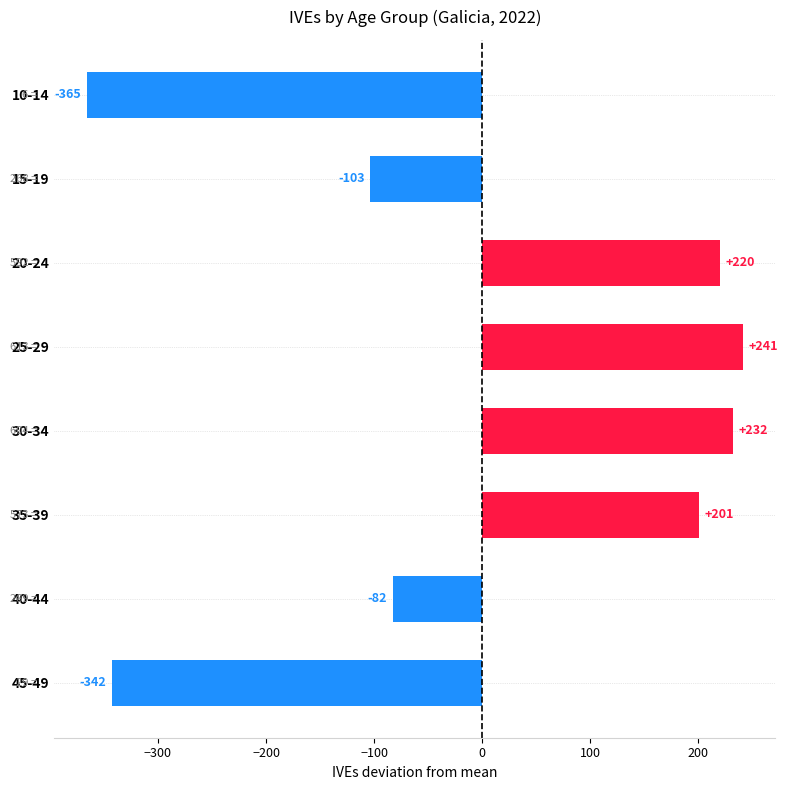

Count the number of data series in this chart.

1